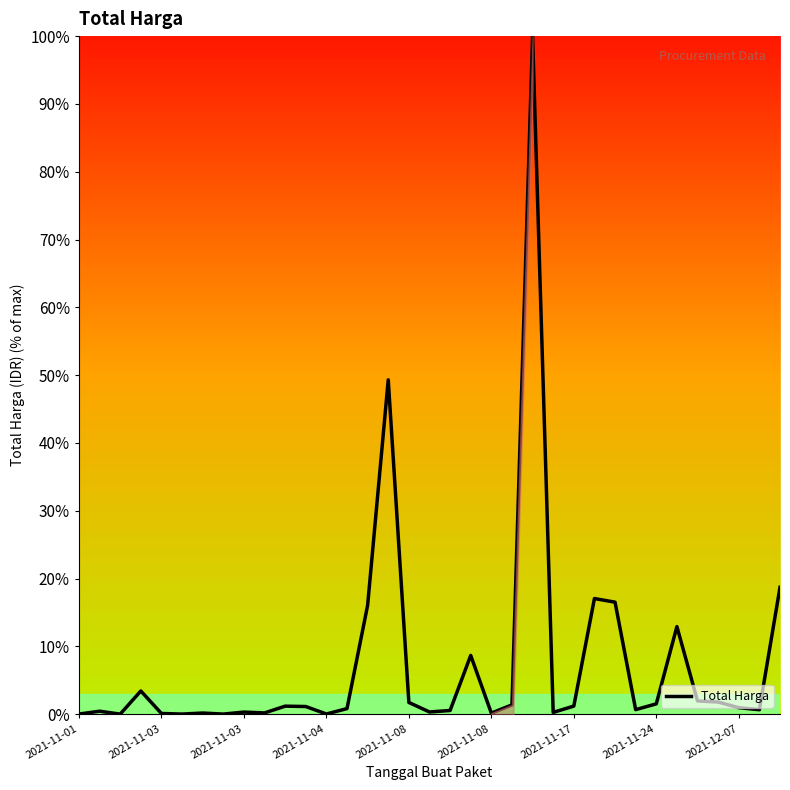

Between 2021-11-03 and 14, which is larger?

14